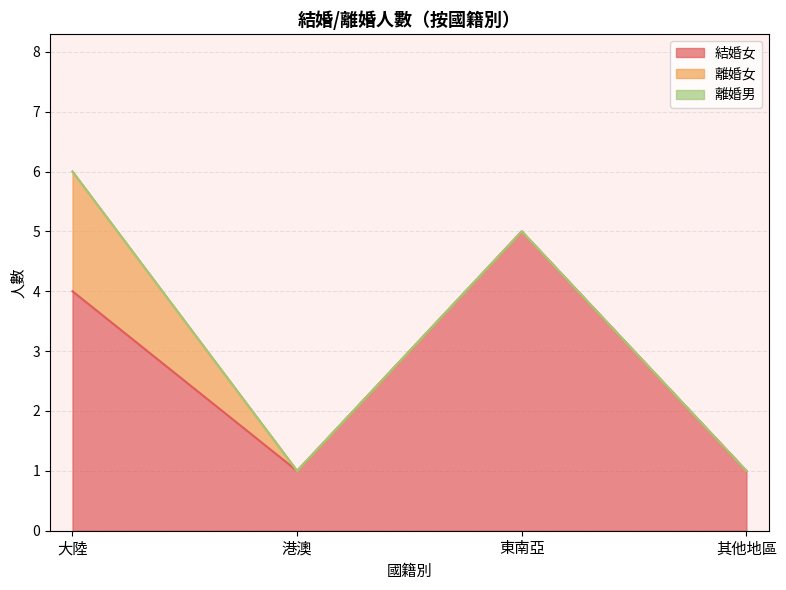

What is the label of the 3rd point from the right?

港澳